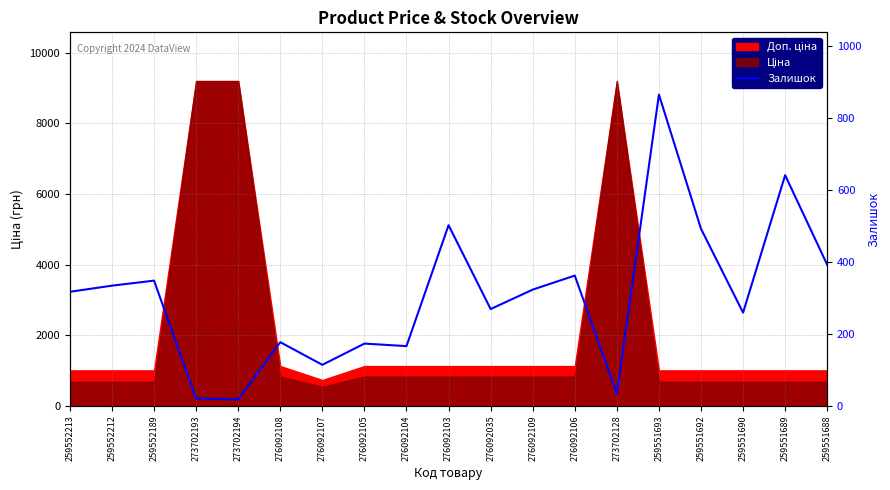

True or false: the data shows 177 at 276092108.

True